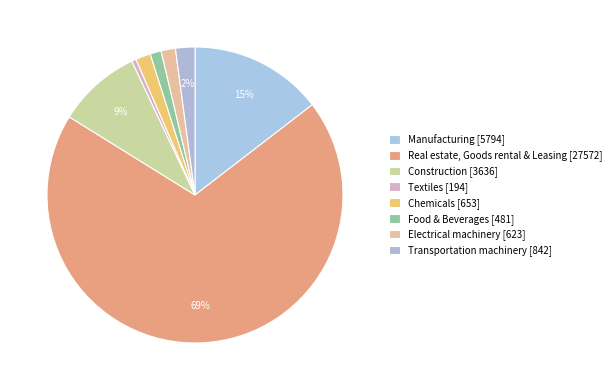

Count the number of slices in the pie.

8